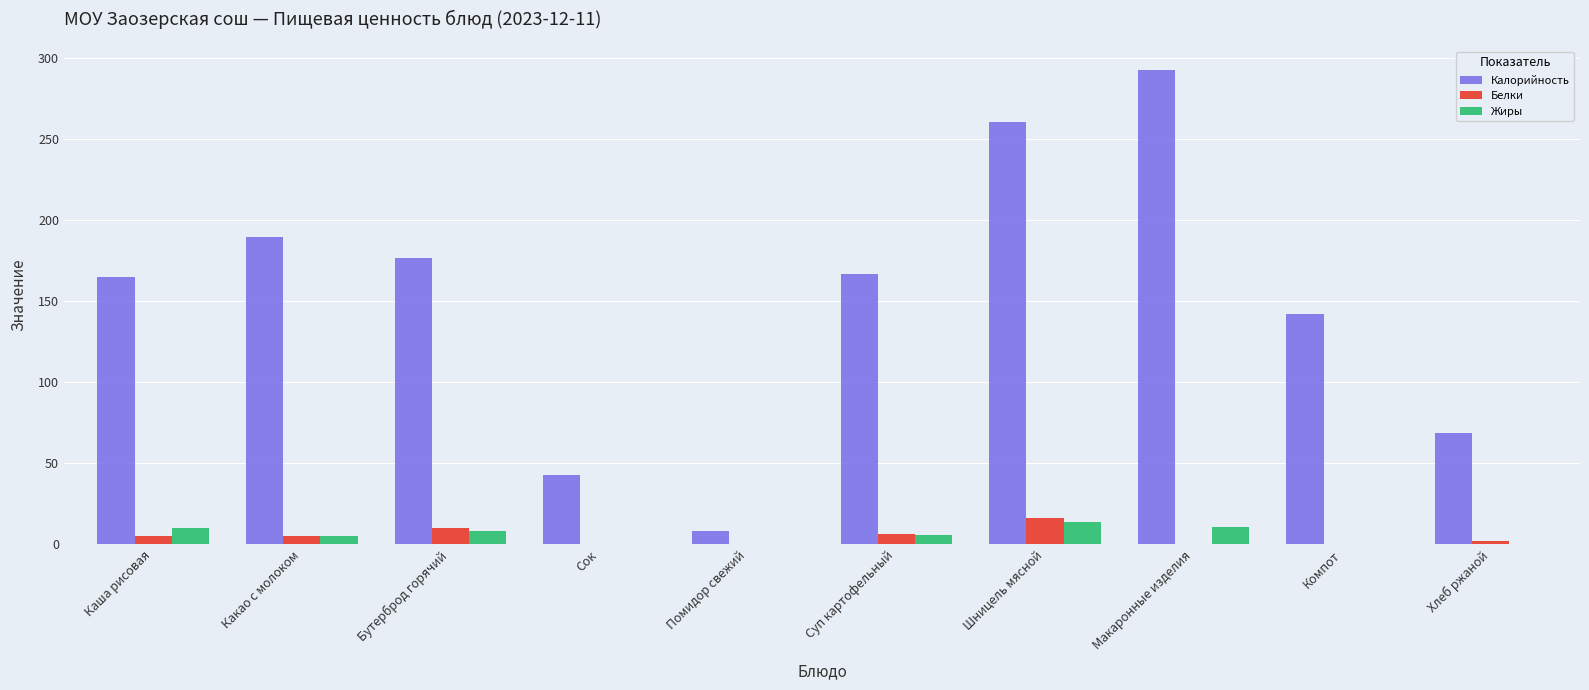

Which series has the largest total across all categories?

Калорийность